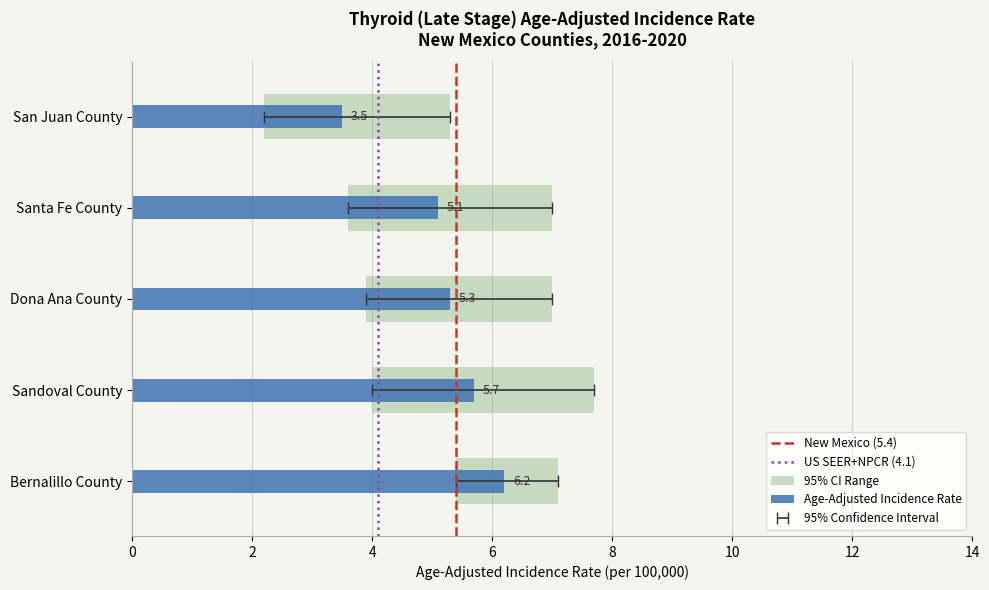

The Age-Adjusted Incidence Rate series shows 5.6 at San Juan County. True or false?

False